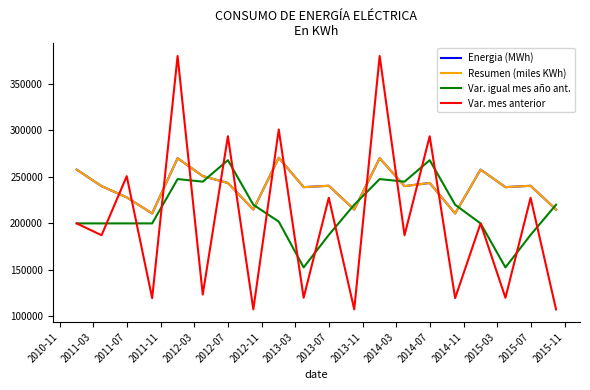

Is this an area chart (filled region under the line)?

No